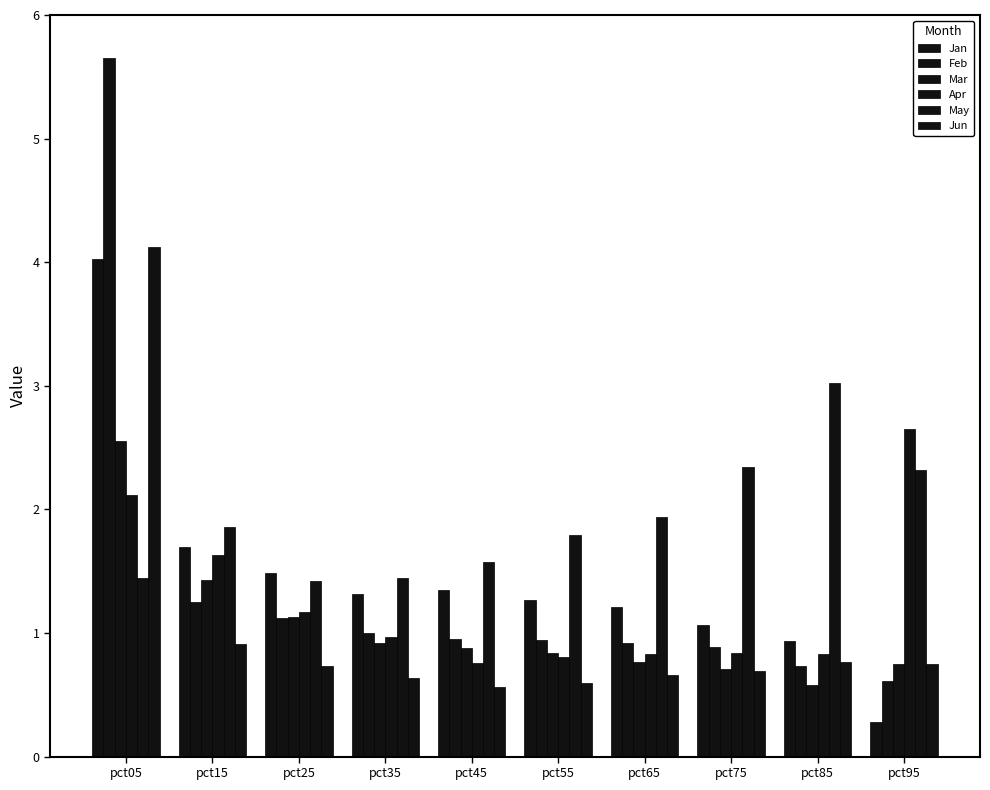

What is the minimum value shown in the chart?

0.3